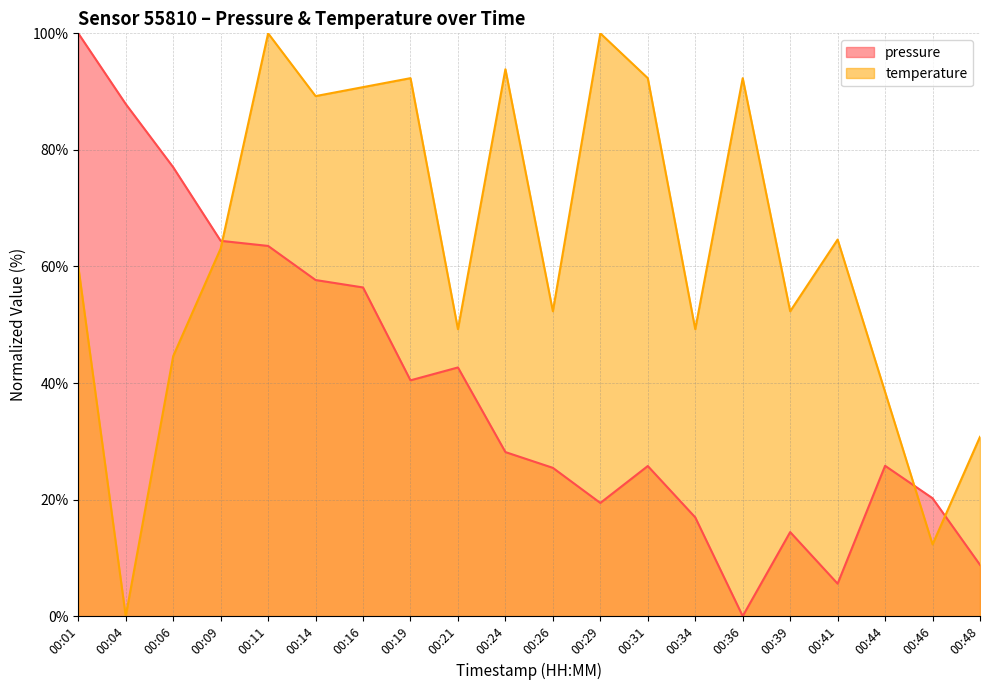

List the series in order of their overall mean, highest first.

temperature, pressure